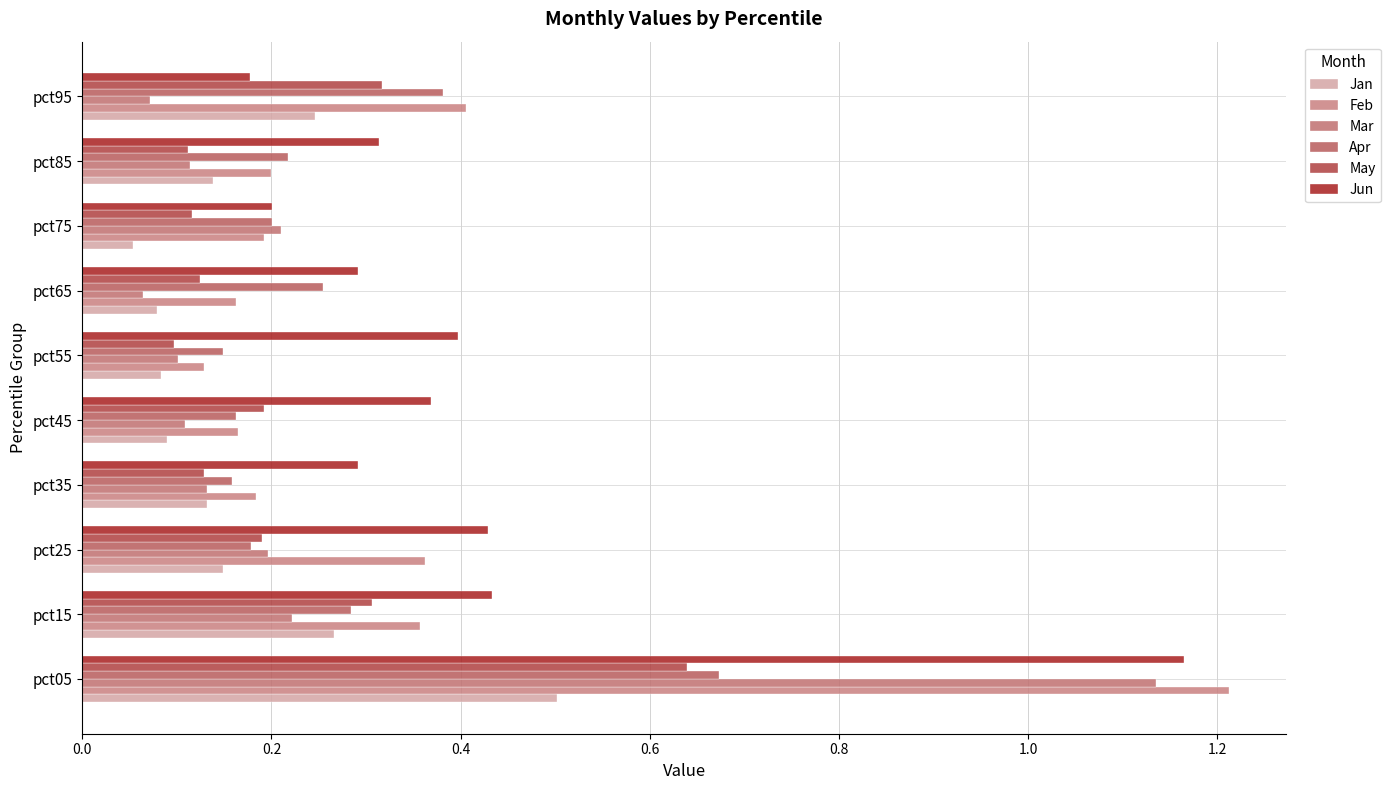

How many series are shown in this chart?

6